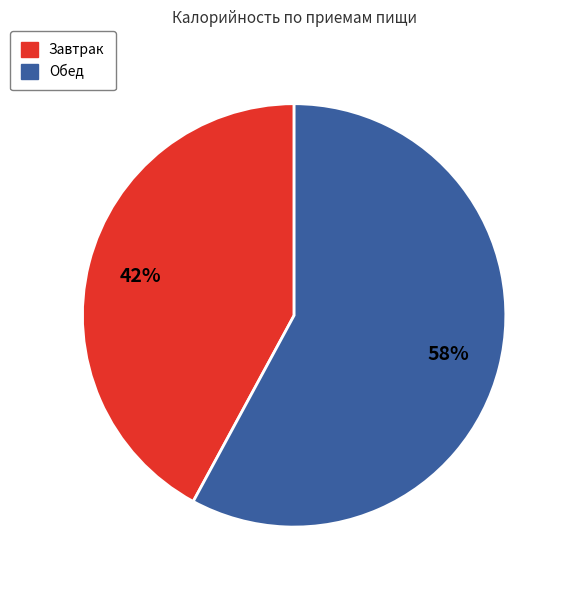

Rank the categories by value from lowest to highest.

Завтрак, Обед